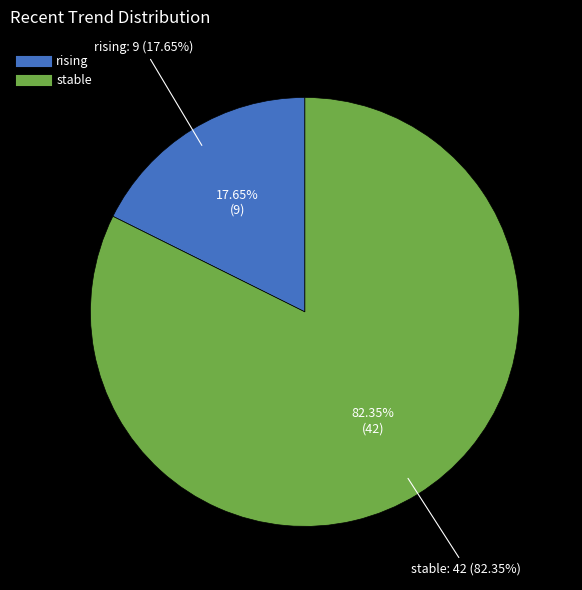

The rising slice represents 18% of the pie. True or false?

True